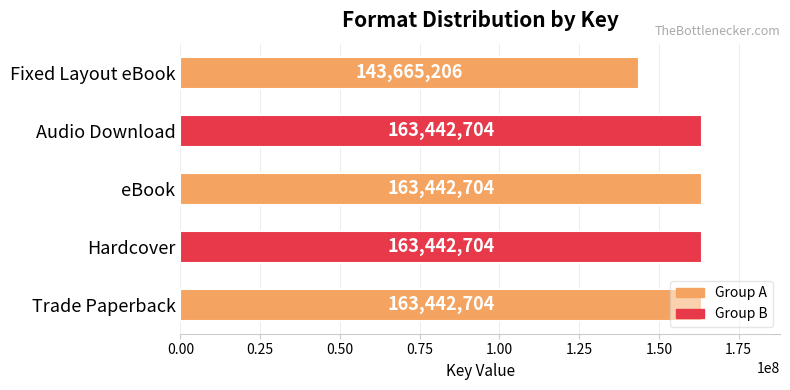

How many bars are there in total?

5